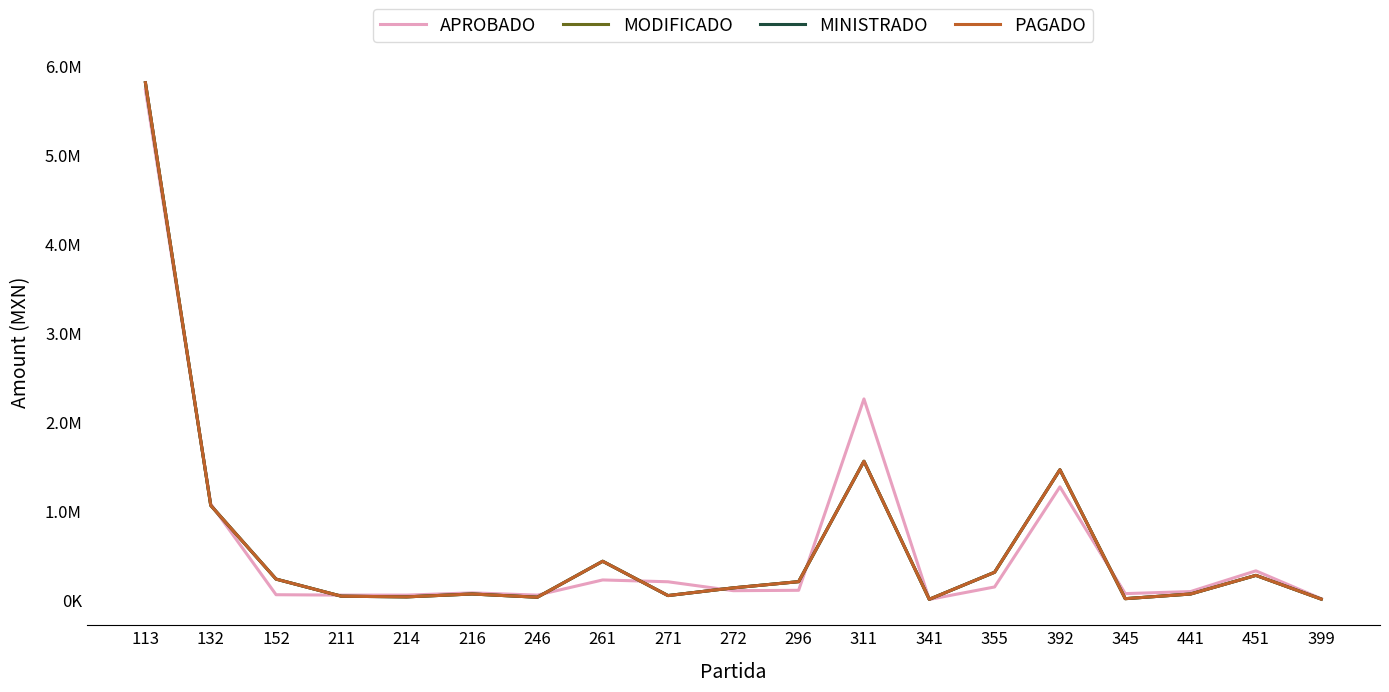

True or false: PAGADO has more than 0 points higher than both neighbors.

True